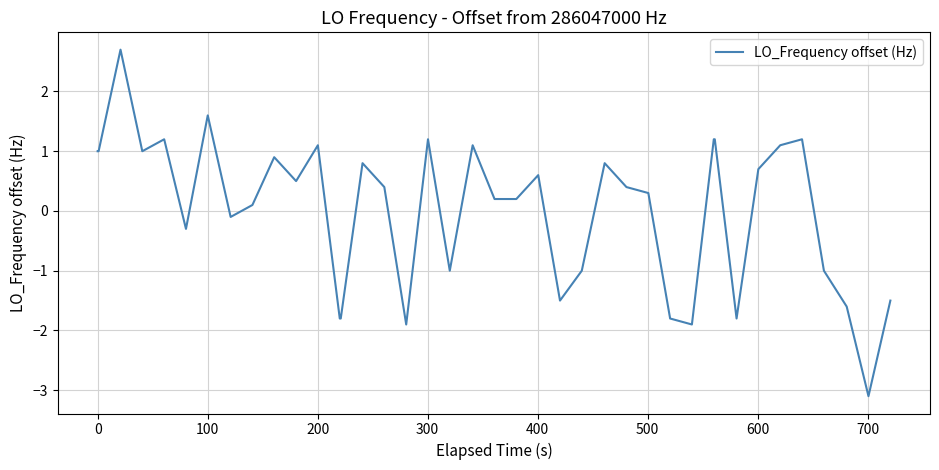

What is the smallest value displayed?

-3.1